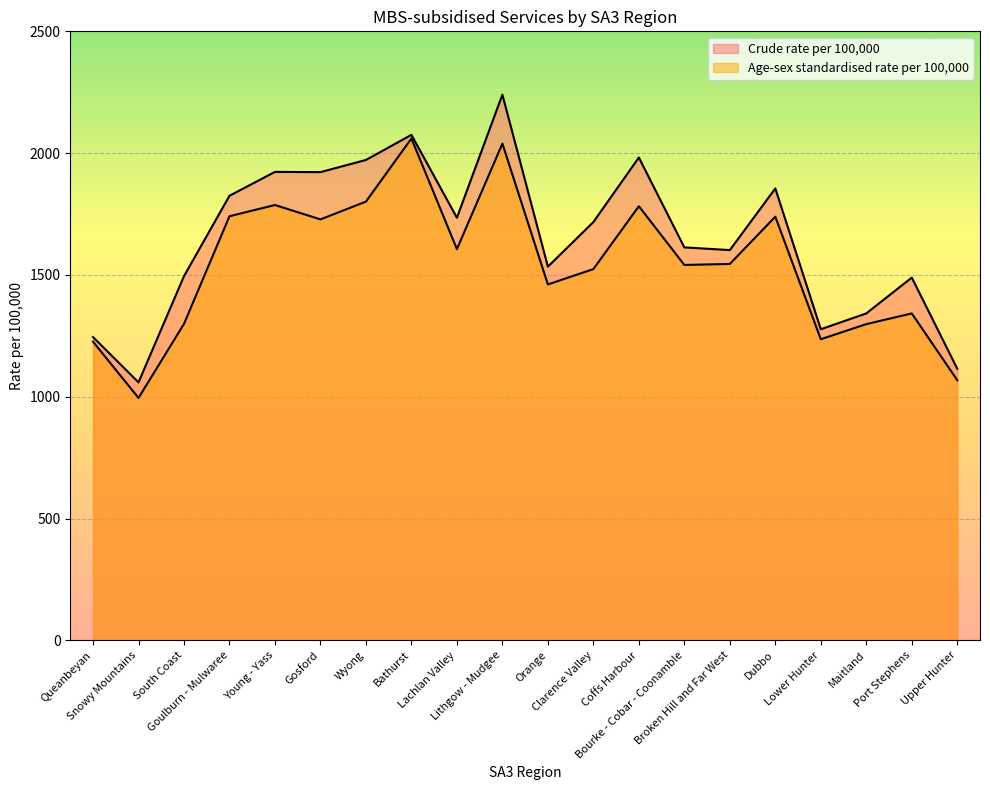

Does the chart display data point markers on the line(s)?

No